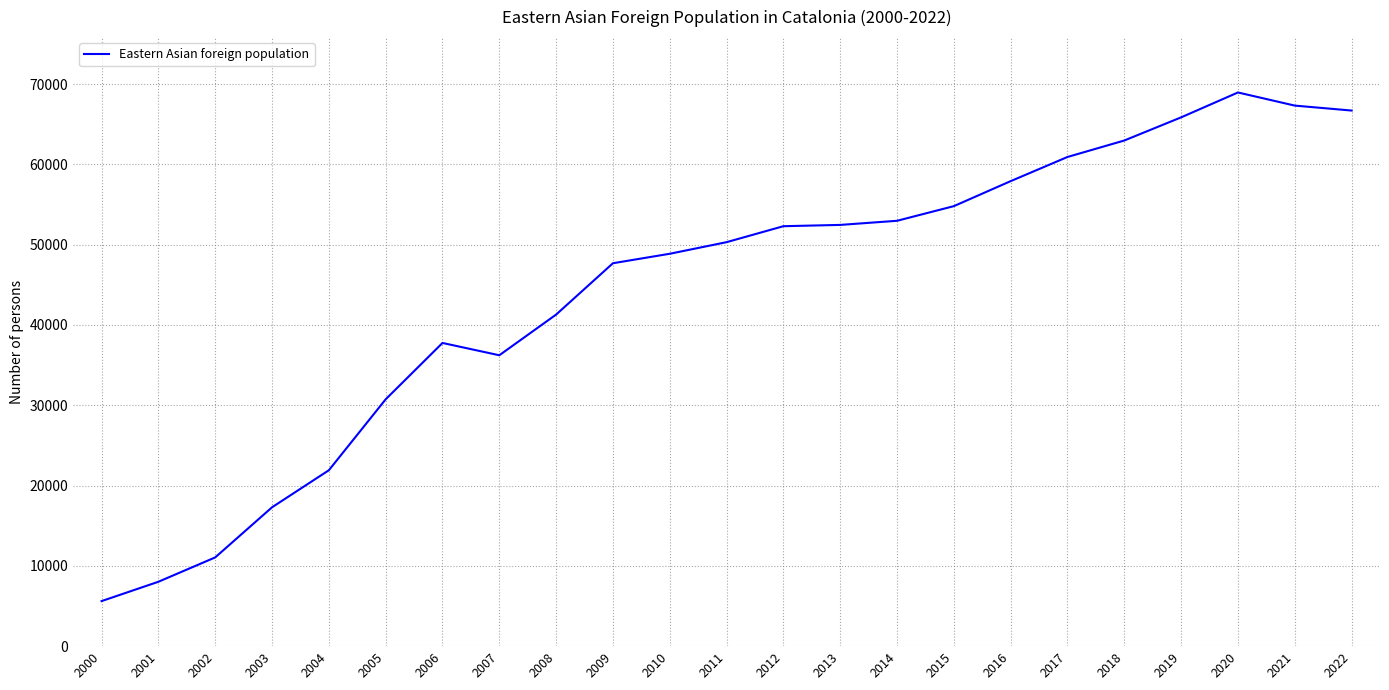

What is the approximate value at 2001, to the nearest 10?

8020